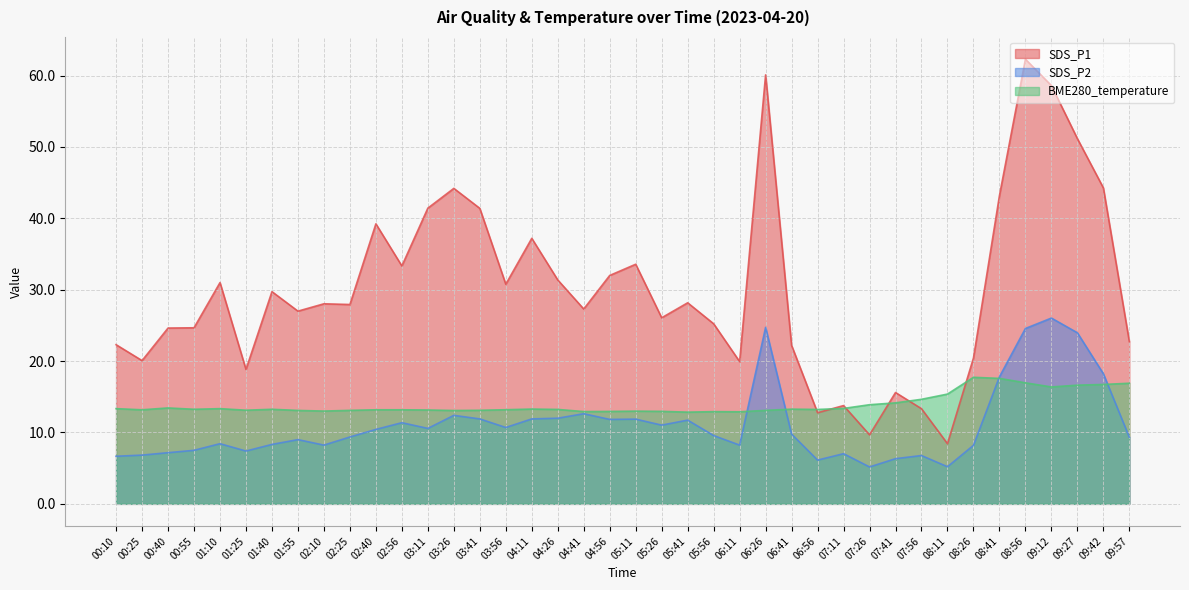

What is the difference between the maximum and minimum values in the SDS_P1 series?

53.9